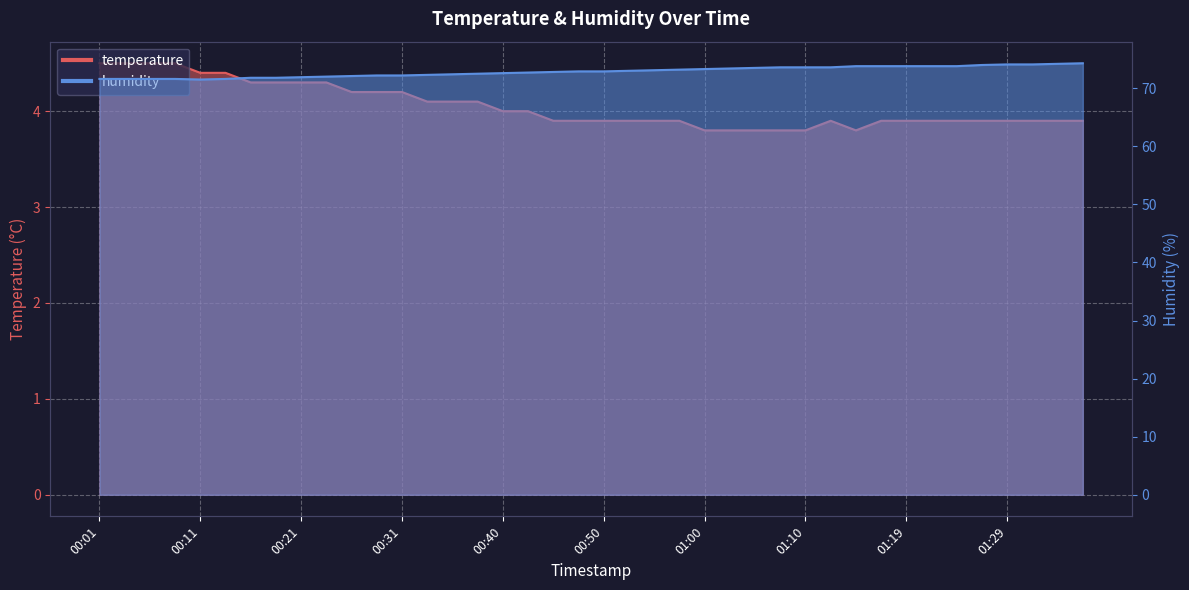

What is the label of the 25th point from the right?

00:38